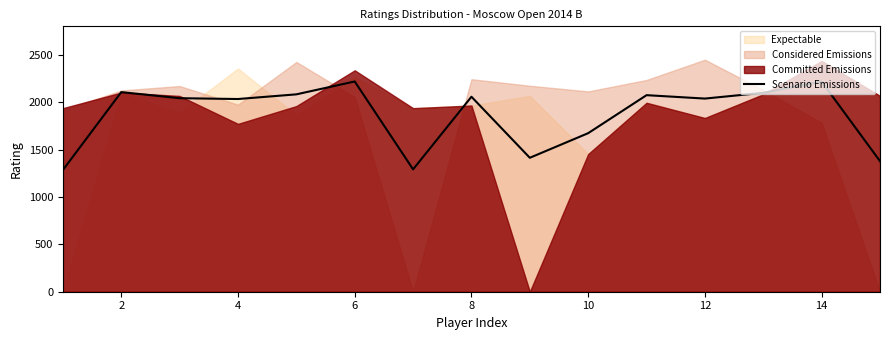

At which label does the data first exceed 2045?

2